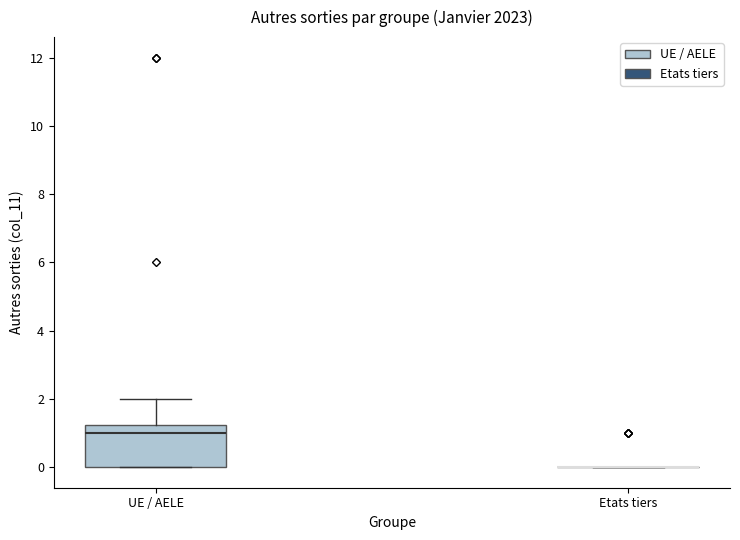

Reading left to right, read every box against the y-axis: the position of its median line, the range the box covers, and the ends of its whiskers. The values are not printed on the chart, so give them approximately, as read against the axis.

UE / AELE: median 1.0, box 0.0 to 1.2, whiskers 0.0 to 2.0
Etats tiers: box collapsed to a line at 0.0, whiskers 0.0 to 0.0